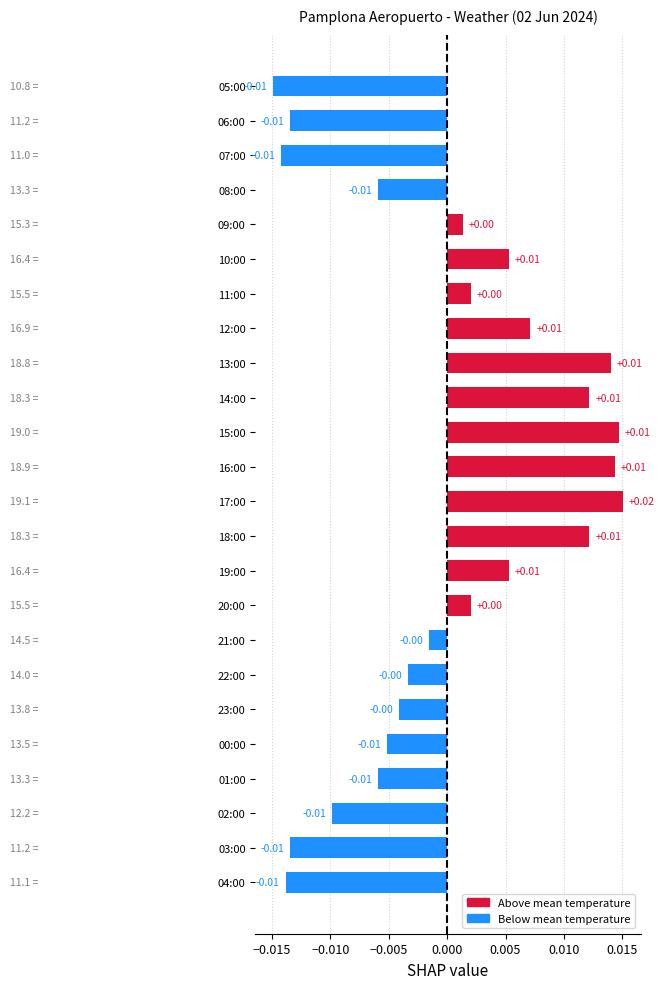

Between 18:00 and 21:00, which is larger?

18:00